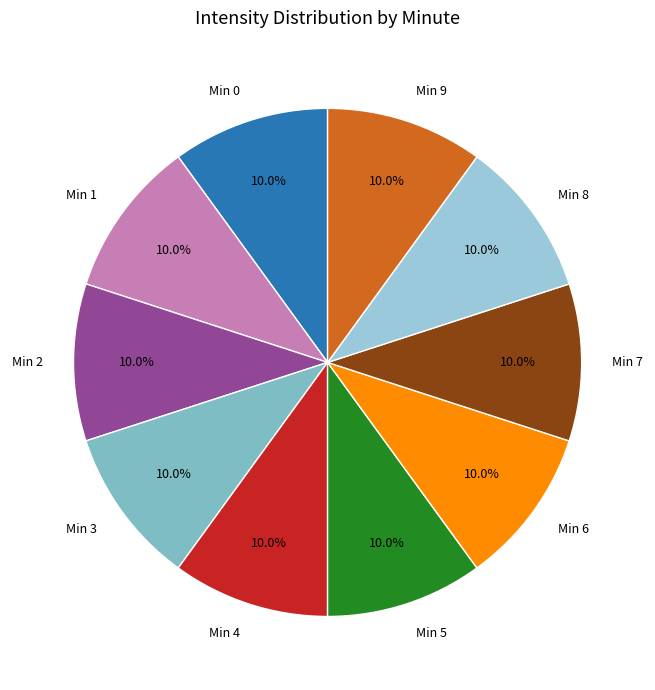

Is there any slice that represents more than half of the pie?

No